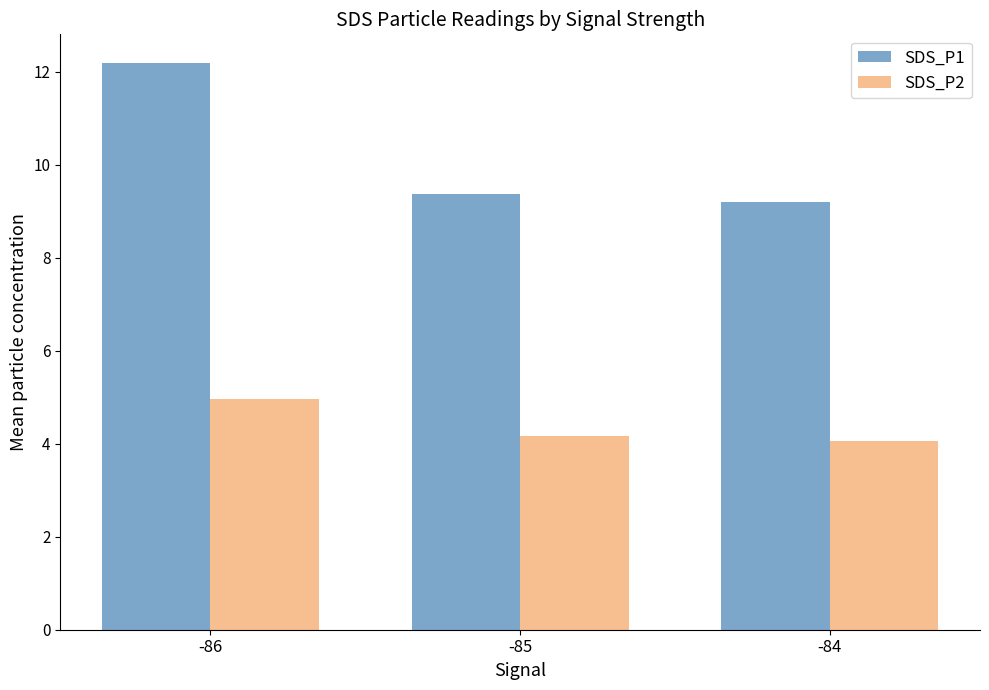

True or false: SDS_P1 has a value of 13.6 at -85.

False